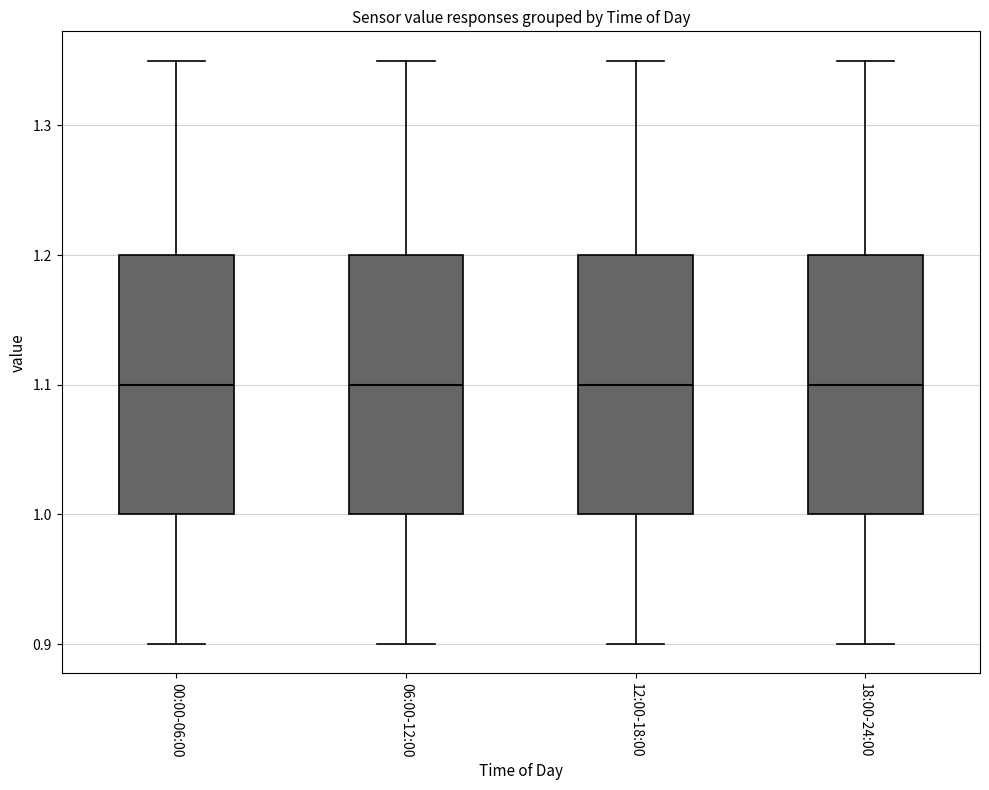

Reading left to right, read every box against the y-axis: the position of its median line, the range the box covers, and the ends of its whiskers. The values are not printed on the chart, so give them approximately, as read against the axis.

00:00-06:00: median 1.10, box 1.00 to 1.20, whiskers 0.90 to 1.35
06:00-12:00: median 1.10, box 1.00 to 1.20, whiskers 0.90 to 1.35
12:00-18:00: median 1.10, box 1.00 to 1.20, whiskers 0.90 to 1.35
18:00-24:00: median 1.10, box 1.00 to 1.20, whiskers 0.90 to 1.35